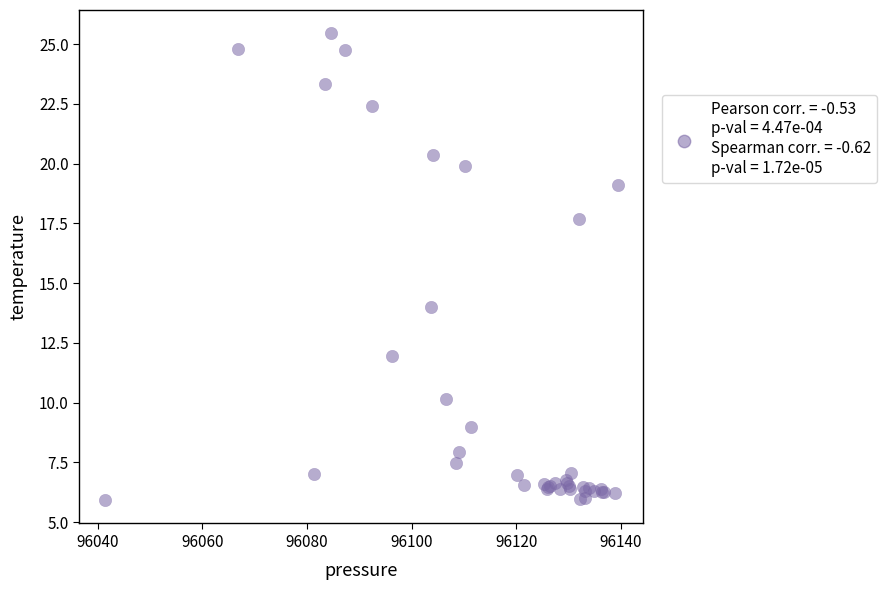

What Y value in the scatter plot is closest to 15?

14.0